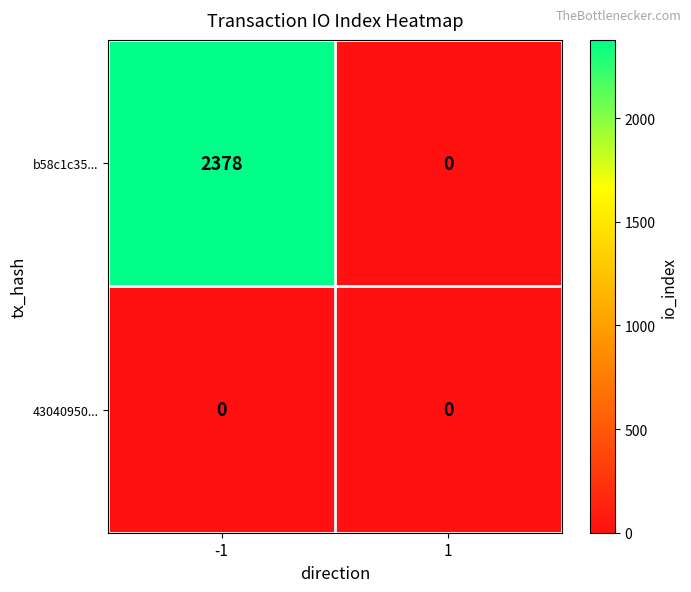

At -1, list the series in order from smallest to largest.

43040950..., b58c1c35...